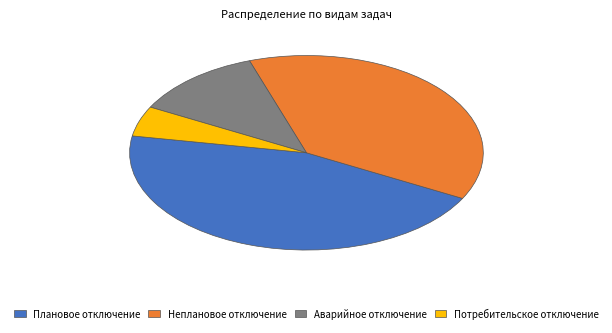

Which has a higher value, Аварийное отключение or Неплановое отключение?

Неплановое отключение